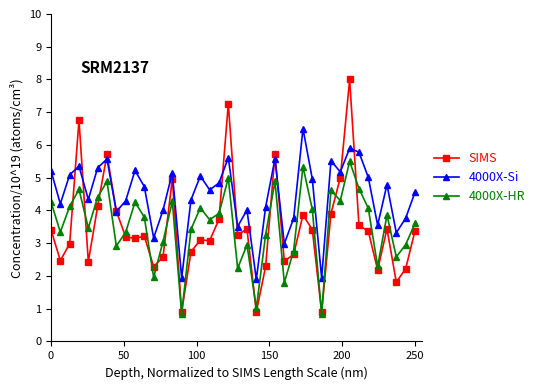

Rank the series by their maximum value, from highest to lowest.

SIMS, 4000X-Si, 4000X-HR